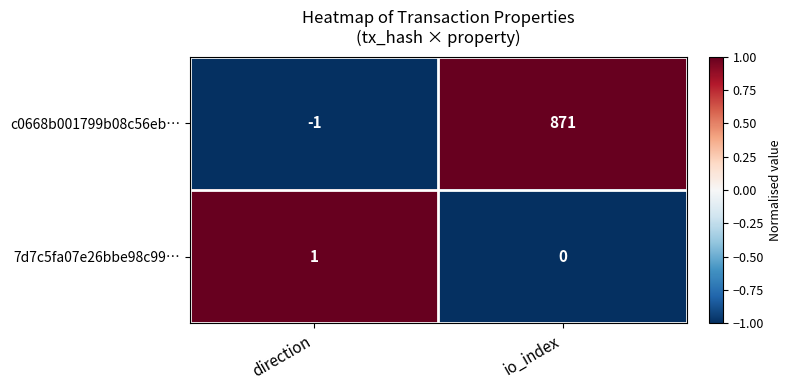

At which label is c0668b001799b08c56eb… closest to 435?

direction